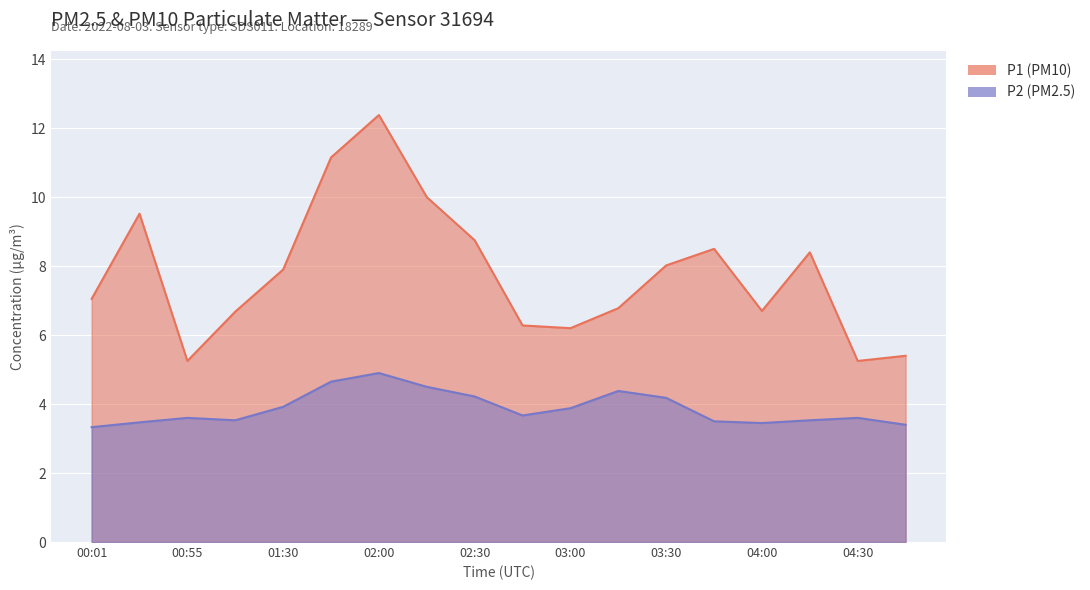

What is the difference between the maximum and minimum values in the P2 series?

1.6